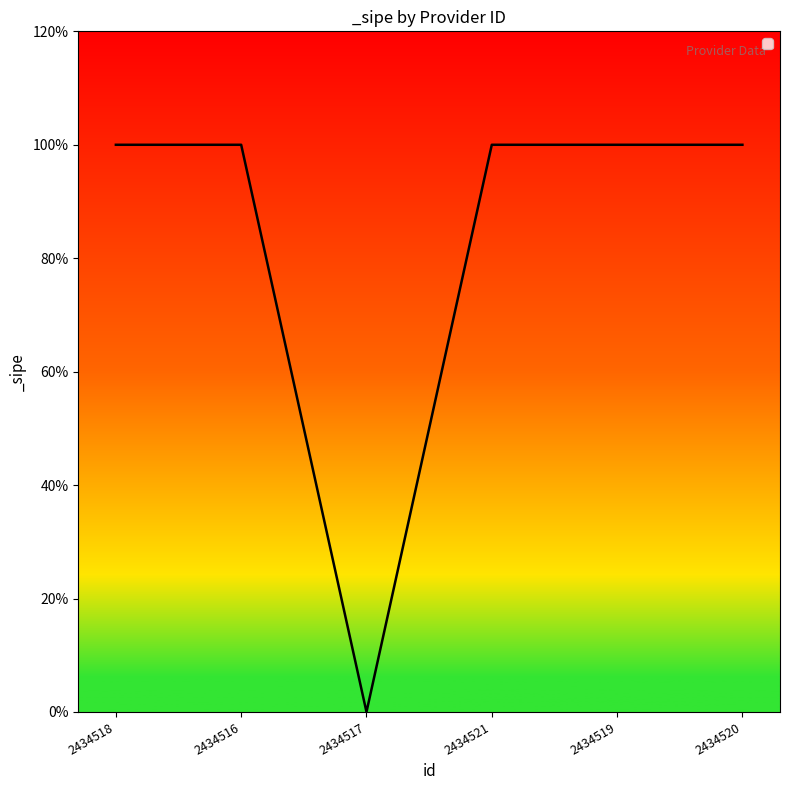

How many interior local valleys (lower than both neighbors) does the data have?

1